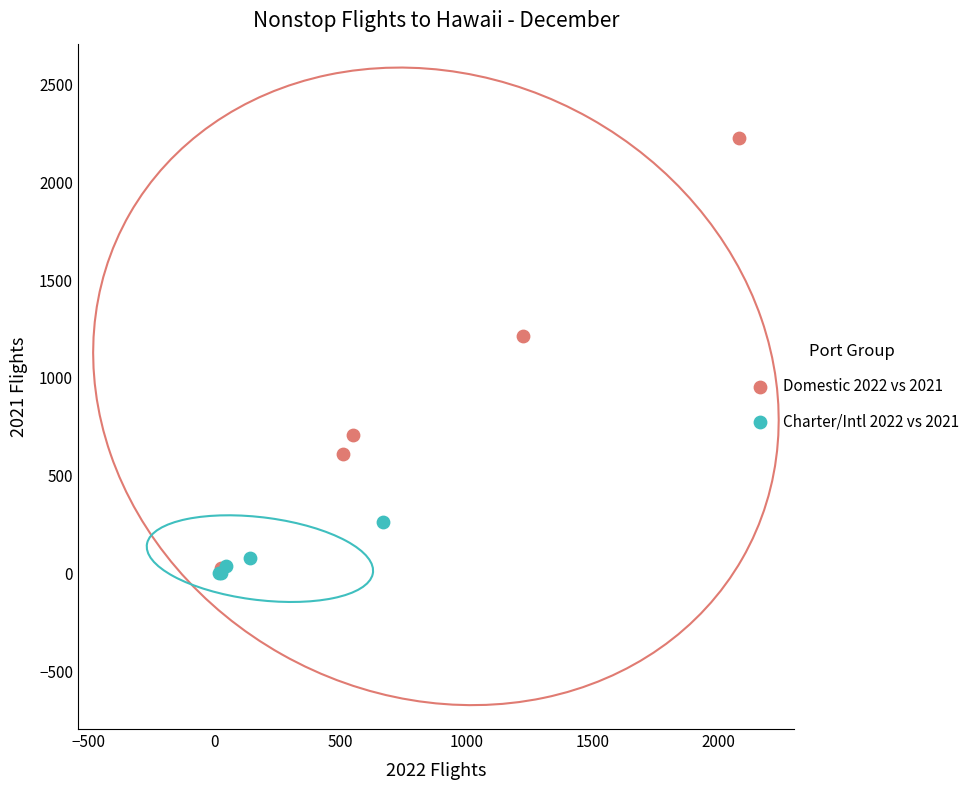

Which series contains the highest Y value?

Domestic 2022 vs 2021